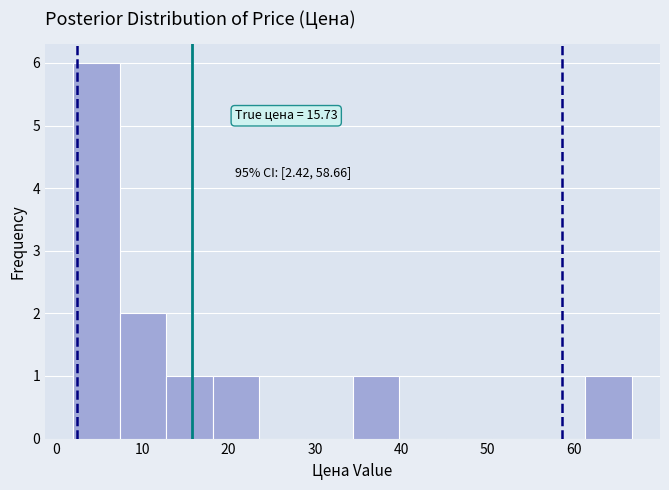

Over which range of the x-axis is the bar tallest?

2 to 7